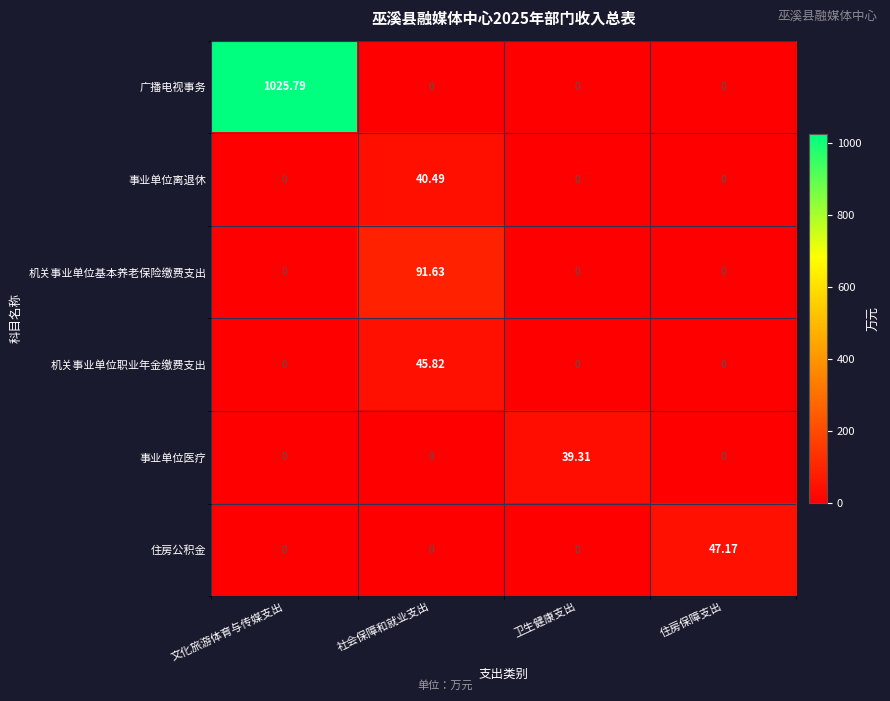

Which series has the widest spread of values?

广播电视事务